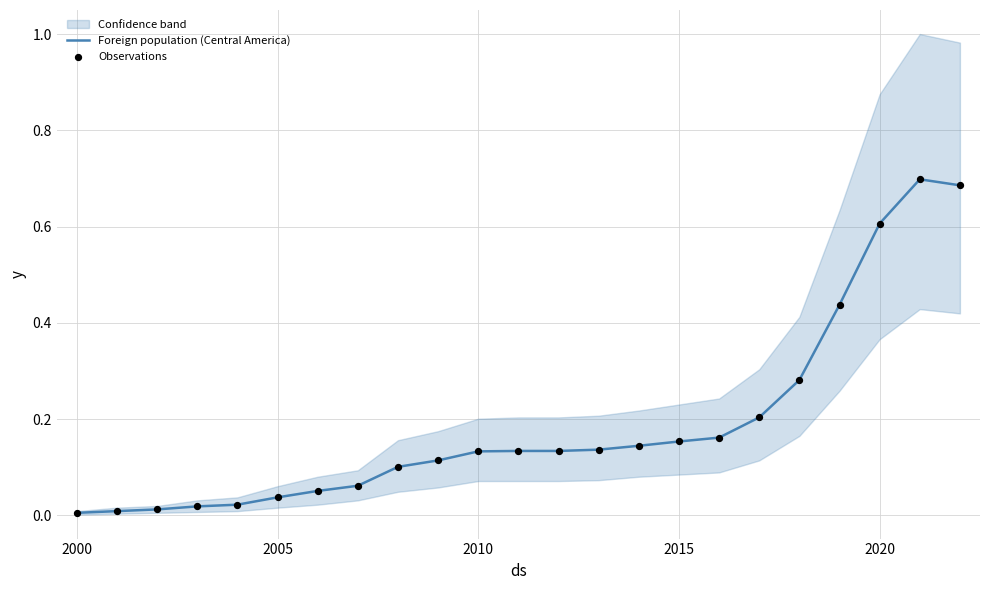

Which series contains the highest Y value?

Foreign population (Central America)